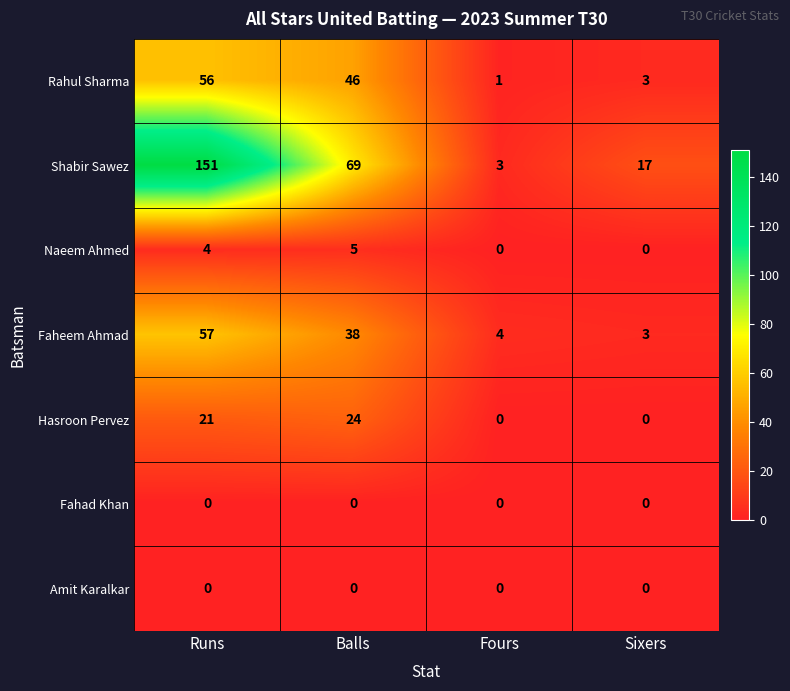

Which label corresponds to the largest value in the chart?

Runs